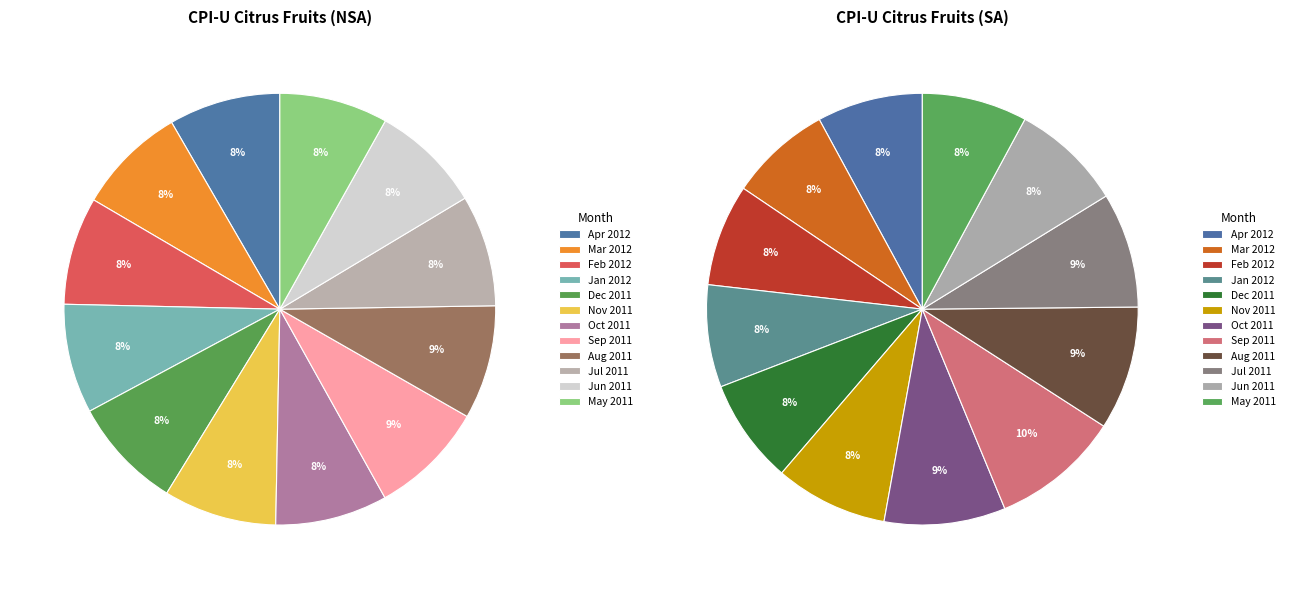

What portion of the pie excludes Oct 2011?

91.6%